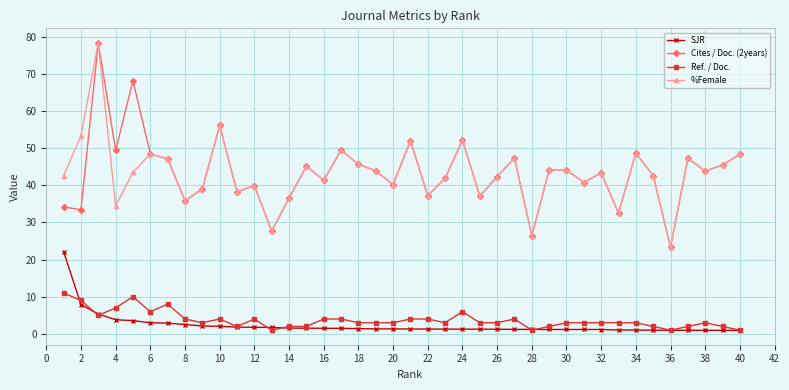

What is the value of the Ref. / Doc. point at the 39th from the left?

2.0